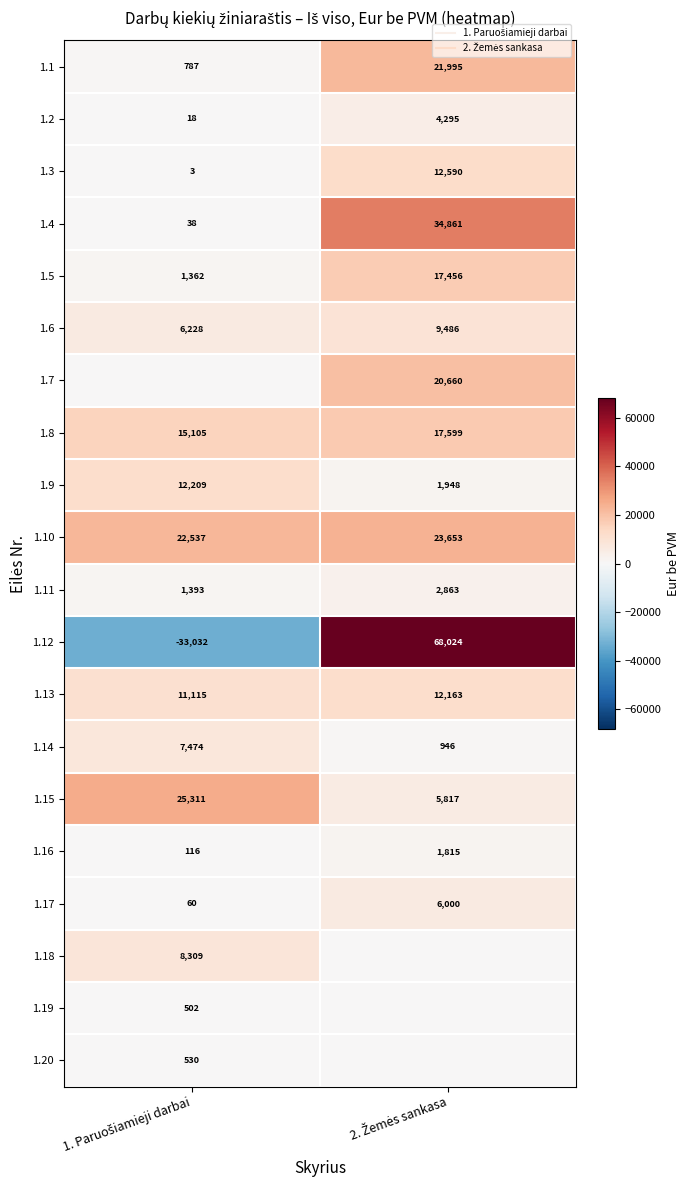

At how many categories does at least one series exceed 13644?

2